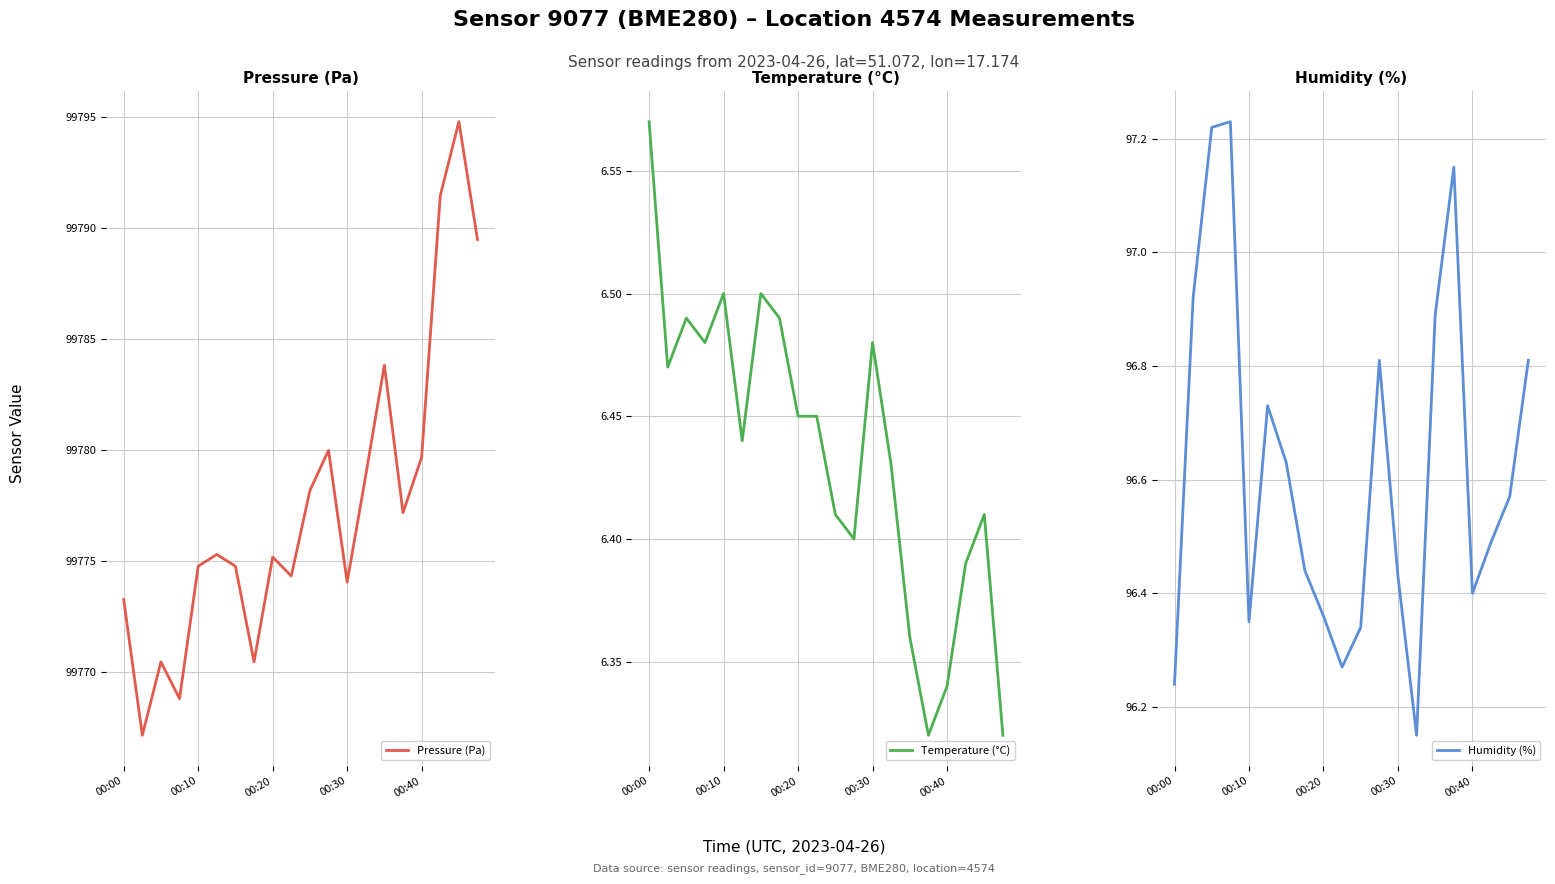

What is the value of the Pressure (Pa) point at the 6th from the left?

99775.3